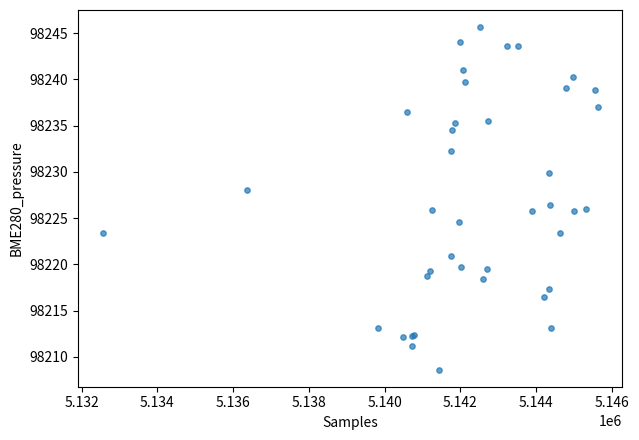

What Y value in the scatter plot is closest to 98227?

98226.5